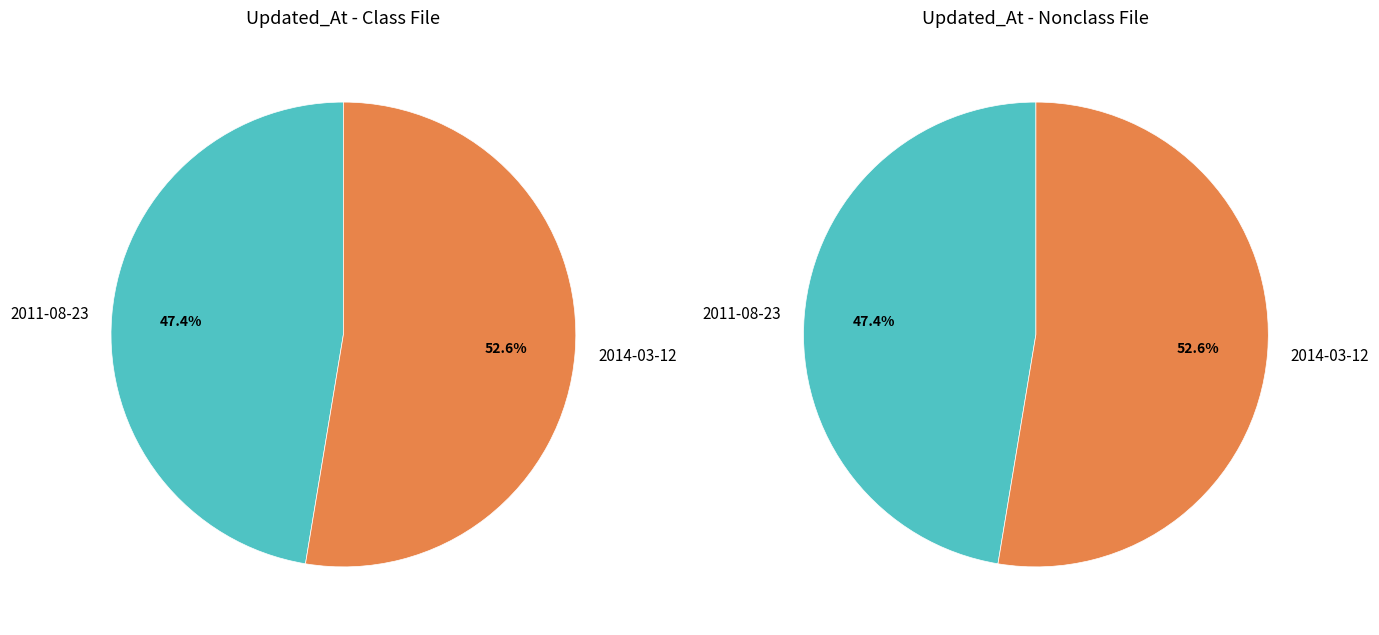

To the nearest percent, what is the difference between the 2011-08-23 and 2014-03-12 slice percentages?

5%